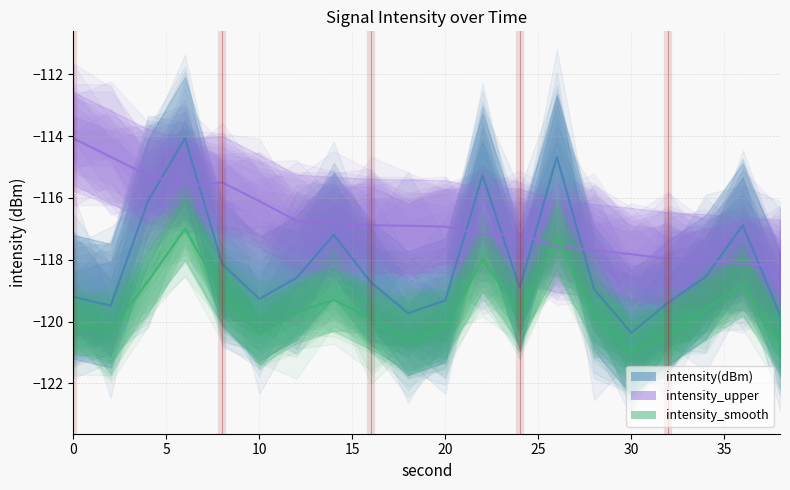

True or false: intensity_smooth has a value of -120.6 at 18.

True